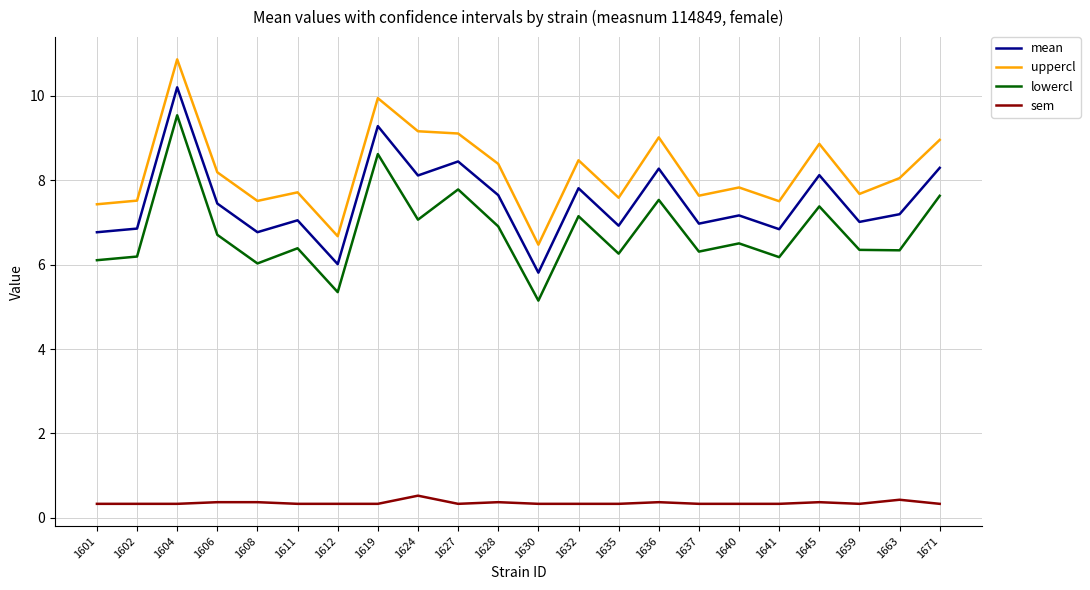

What is the sum of the lowercl values at 1632 and 1641?

13.3